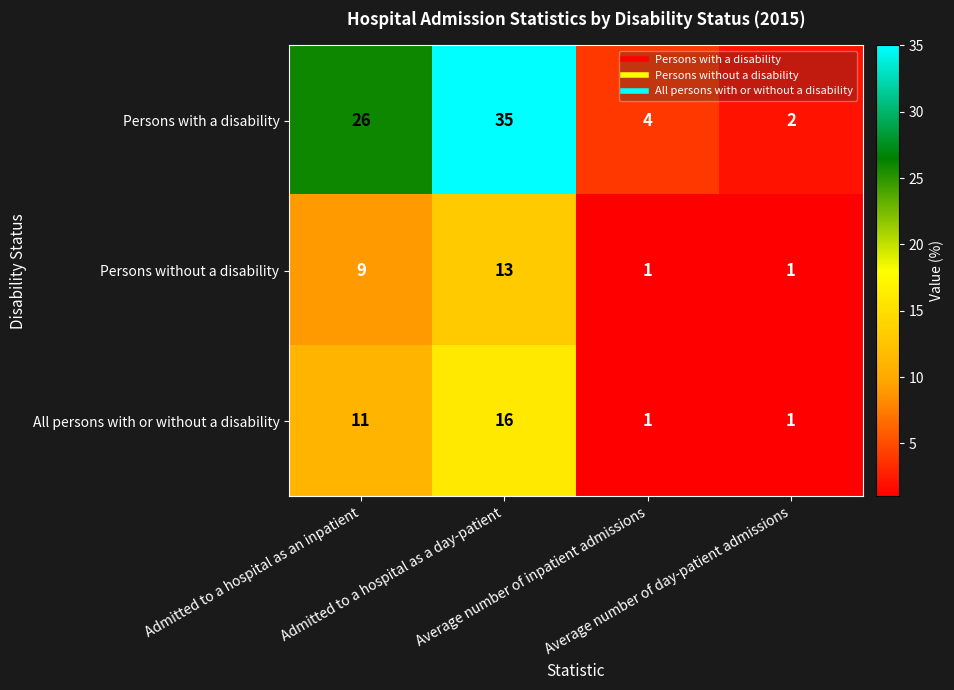

What is the maximum value shown in the chart?

35